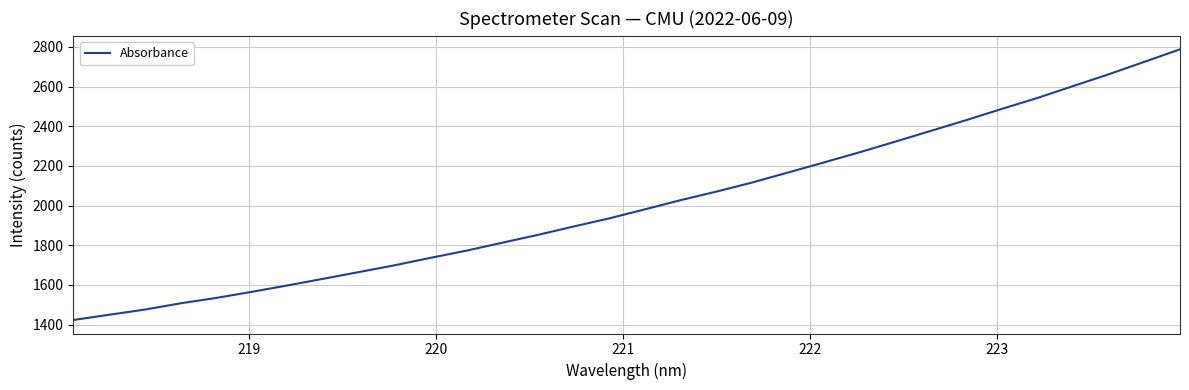

What is the difference between the second highest and minimum values?

1301.6